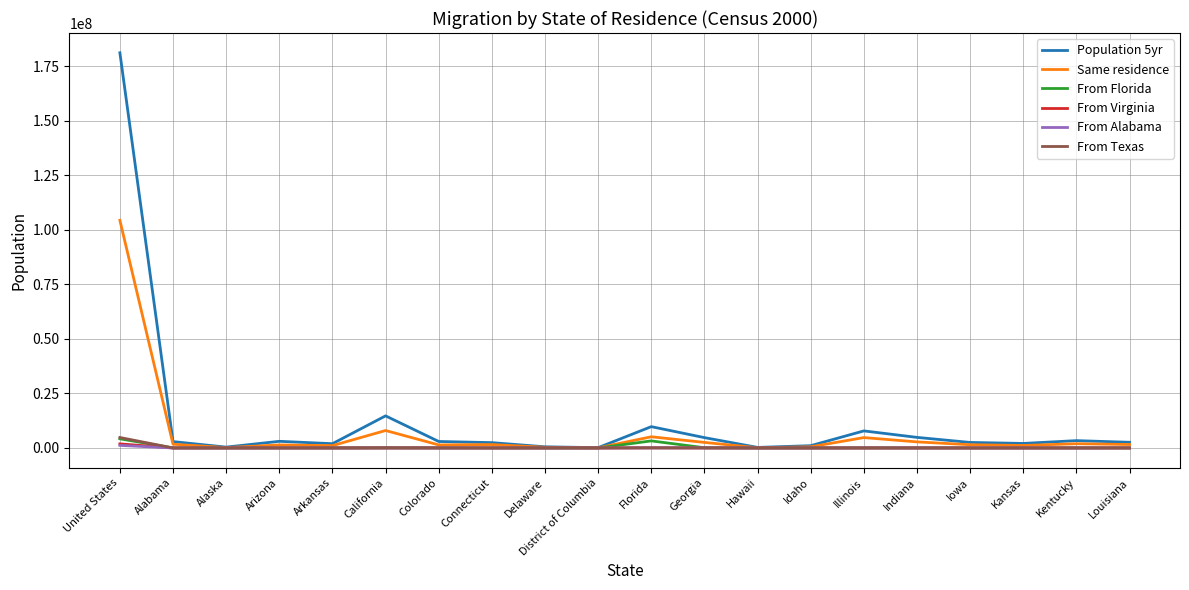

What are all the series names shown in the legend?

Population 5yr, Same residence, From Florida, From Virginia, From Alabama, From Texas